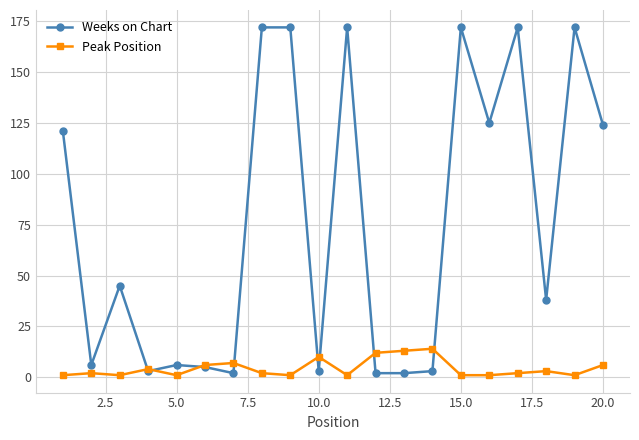

Which series has the widest spread of values?

Weeks on Chart